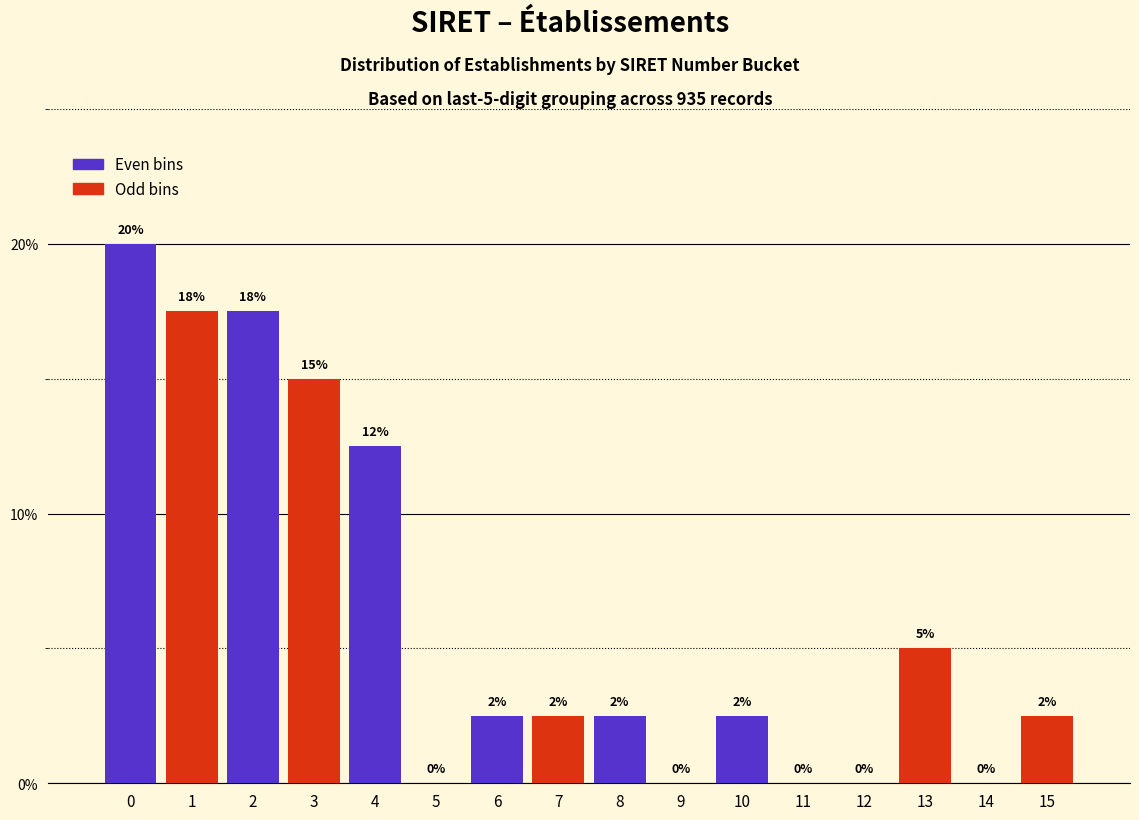

What is the greatest value displayed?

20.0